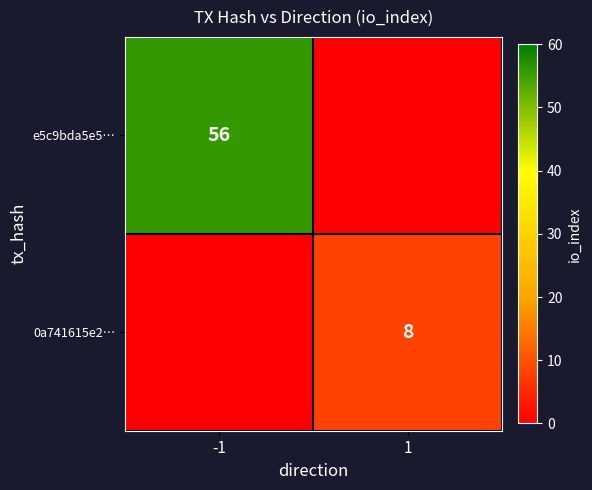

The e5c9bda5e5… series shows 56 at -1. True or false?

True